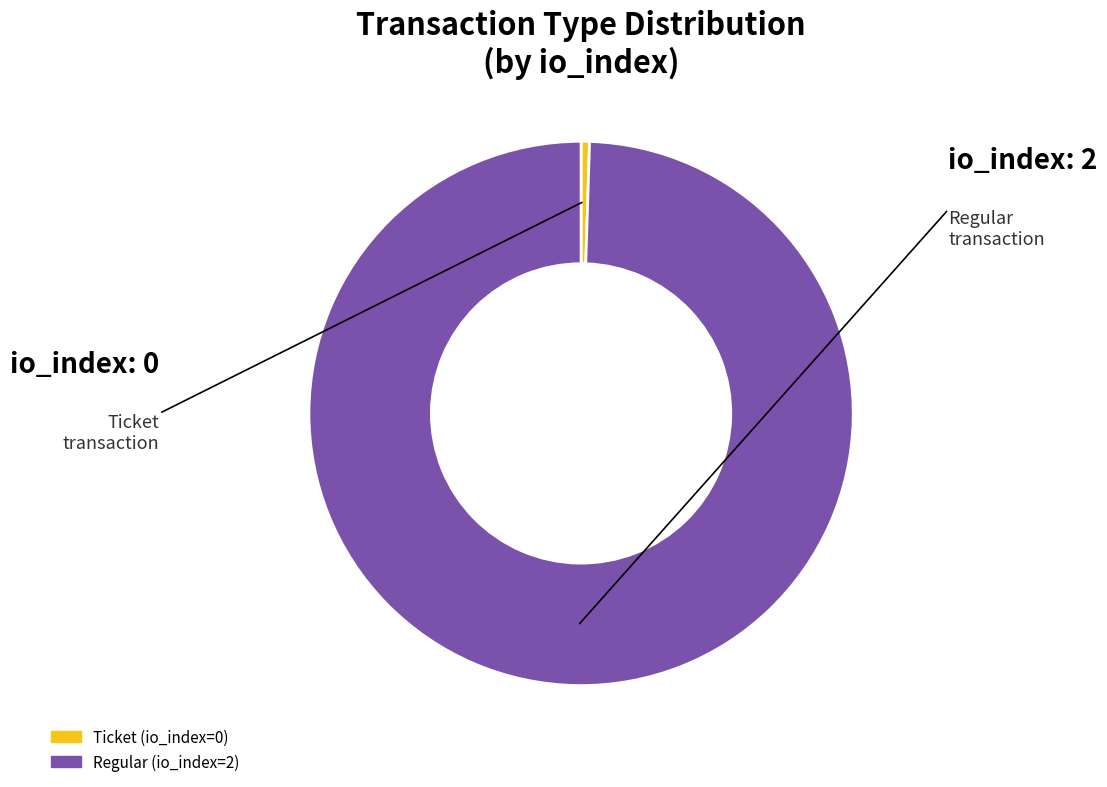

Is it true that Regular is 100% of the pie?

True